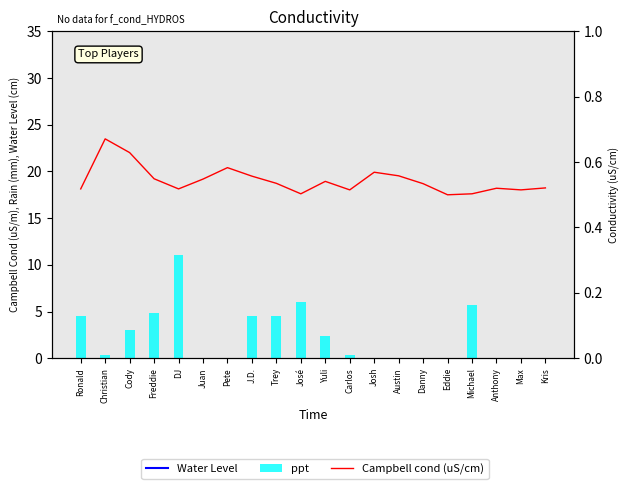

The value of ppt at Cody is 3.0. True or false?

True